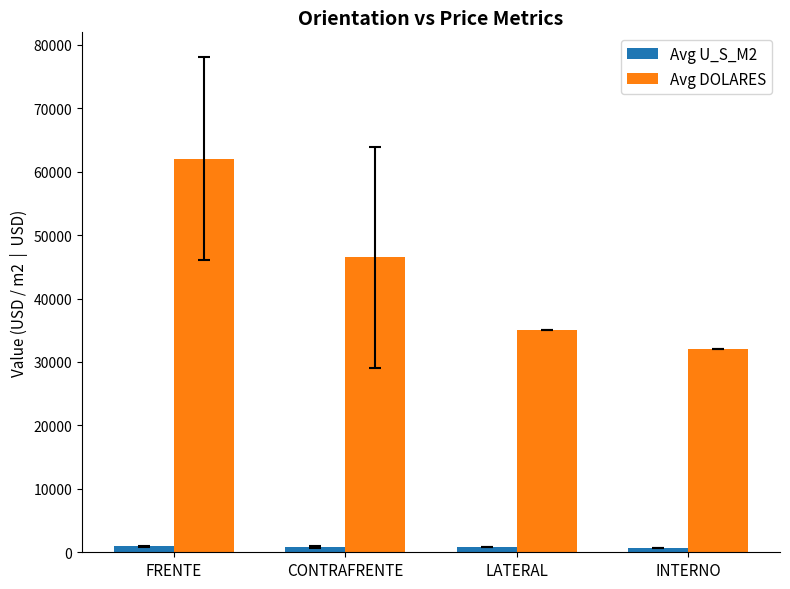

What is the difference between the Avg DOLARES values at FRENTE and CONTRAFRENTE?

15542.9